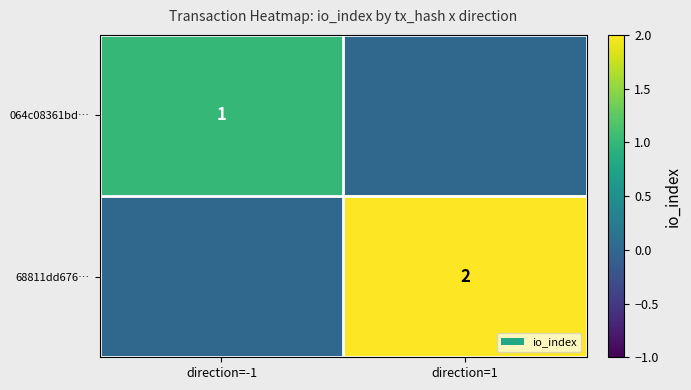

The 68811dd676… series shows 1 at direction=1. True or false?

False